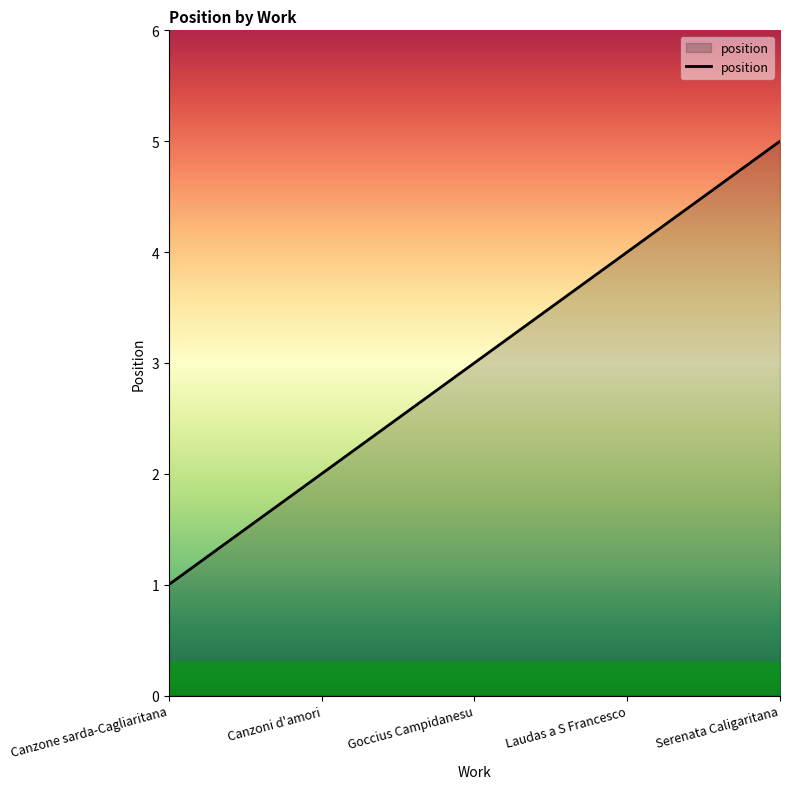

True or false: the data has more than 1 interior local peaks.

False